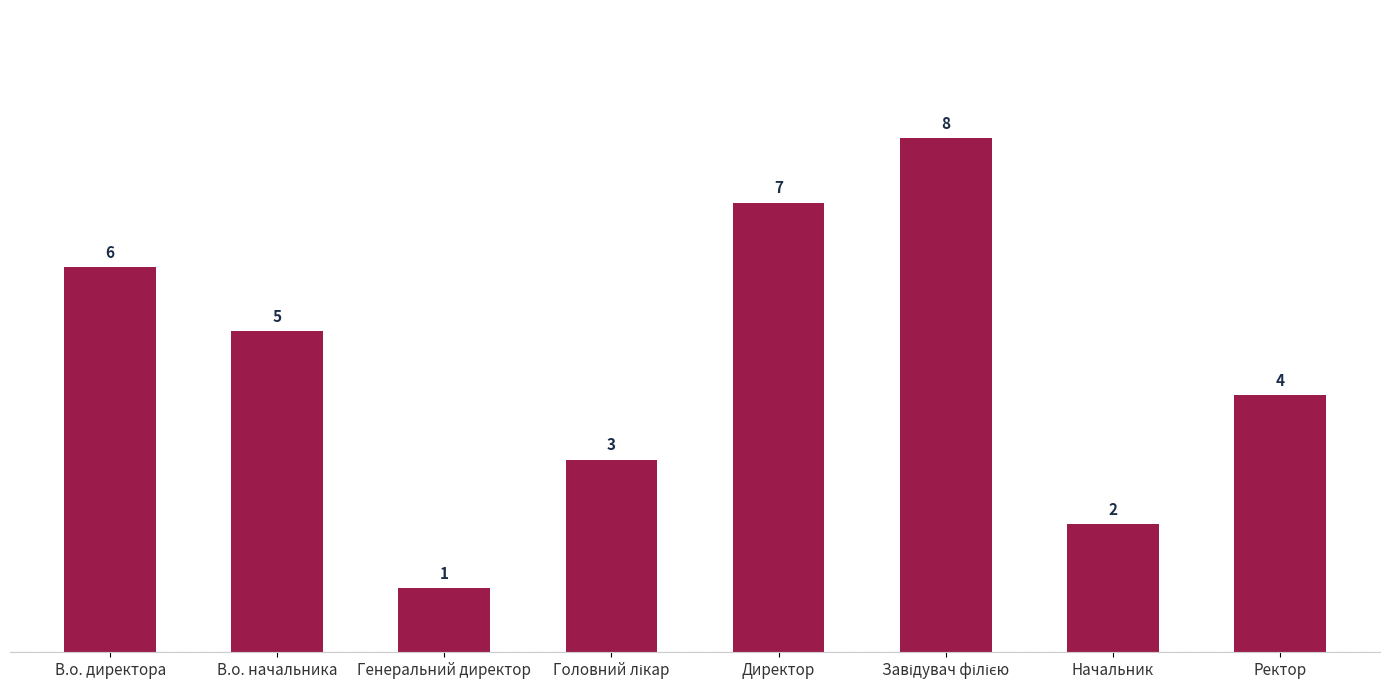

Is it true that the value at В.о. директора is 9?

False